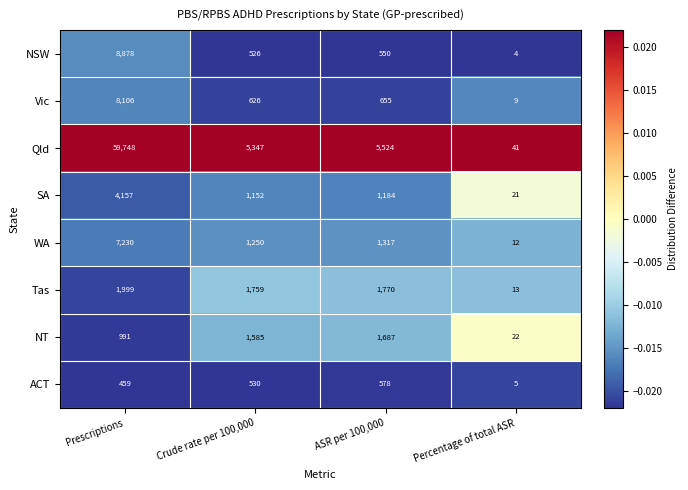

Which series has the largest total across all categories?

Qld